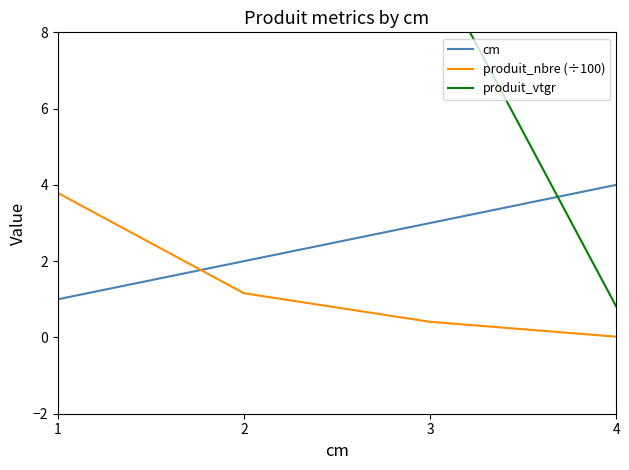

True or false: produit_nbre (÷100) has more than 2 interior local peaks.

False